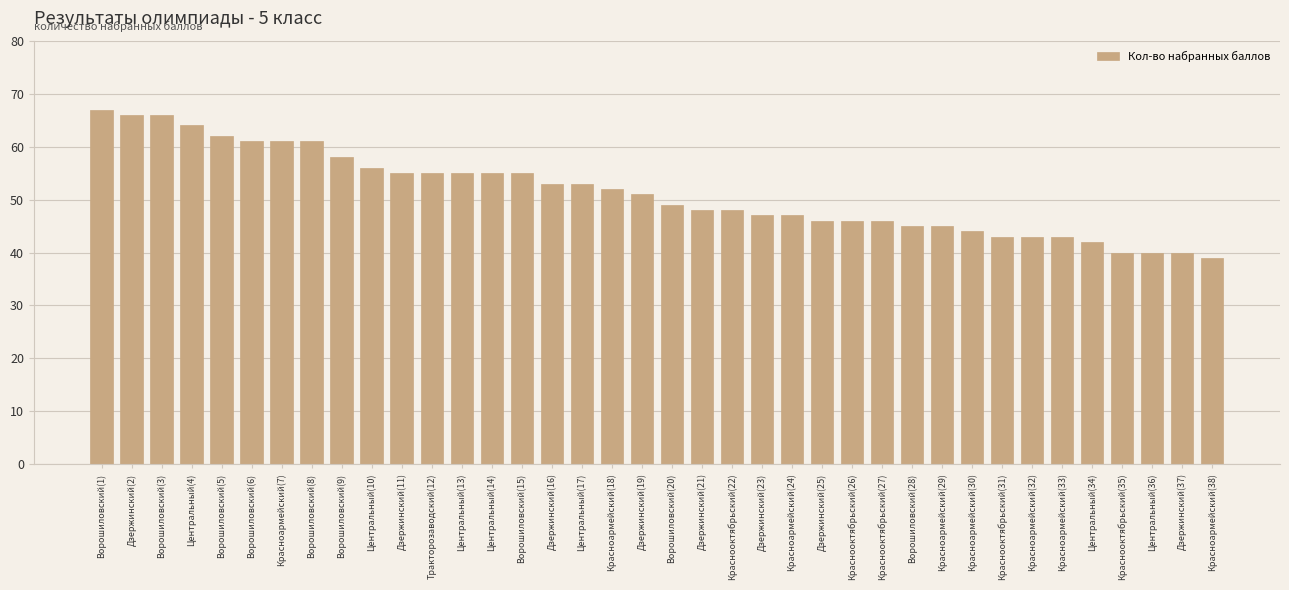

How many values are below 51?

19